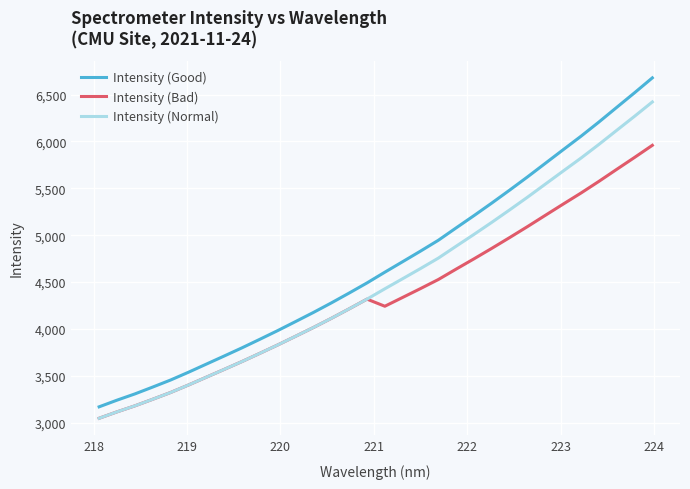

What is the minimum value shown in the chart?

3048.4